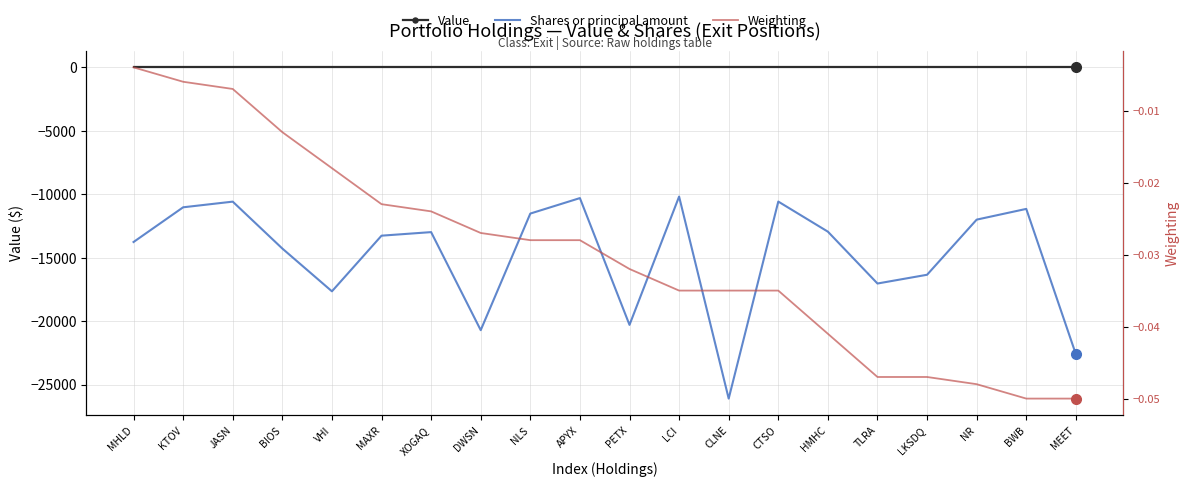

Reading left to right, extract all data points from this chart.

Value: MHLD=0.0	KTOV=0.0	JASN=0.0	BIOS=0.0	VHI=0.0	MAXR=0.0	XOGAQ=0.0	DWSN=0.0	NLS=0.0	APYX=0.0	PETX=0.0	LCI=0.0	CLNE=0.0	CTSO=0.0	HMHC=0.0	TLRA=0.0	LKSDQ=0.0	NR=0.0	BWB=0.0	MEET=0.0
Shares or principal amount: MHLD=-13762.0	KTOV=-11027.0	JASN=-10581.0	BIOS=-14277.0	VHI=-17648.0	MAXR=-13263.0	XOGAQ=-12983.0	DWSN=-20709.0	NLS=-11521.0	APYX=-10302.0	PETX=-20293.0	LCI=-10182.0	CLNE=-26101.0	CTSO=-10576.0	HMHC=-12947.0	TLRA=-17033.0	LKSDQ=-16343.0	NR=-11999.0	BWB=-11153.0	MEET=-22603.0
Weighting: MHLD=-0.0	KTOV=-0.0	JASN=-0.0	BIOS=-0.0	VHI=-0.0	MAXR=-0.0	XOGAQ=-0.0	DWSN=-0.0	NLS=-0.0	APYX=-0.0	PETX=-0.0	LCI=-0.0	CLNE=-0.0	CTSO=-0.0	HMHC=-0.0	TLRA=-0.0	LKSDQ=-0.0	NR=-0.0	BWB=-0.1	MEET=-0.1